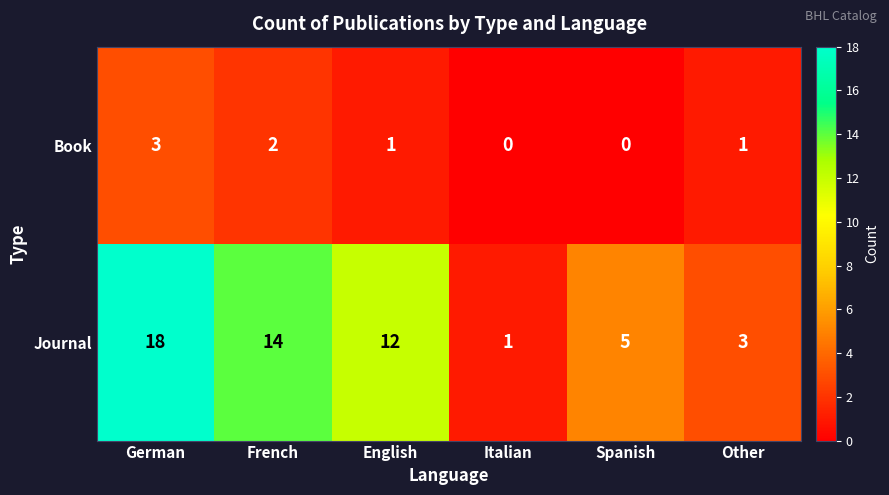

Reading right to left, list all the values displayed in this chart.

Book: Other=1	Spanish=0	Italian=0	English=1	French=2	German=3
Journal: Other=3	Spanish=5	Italian=1	English=12	French=14	German=18